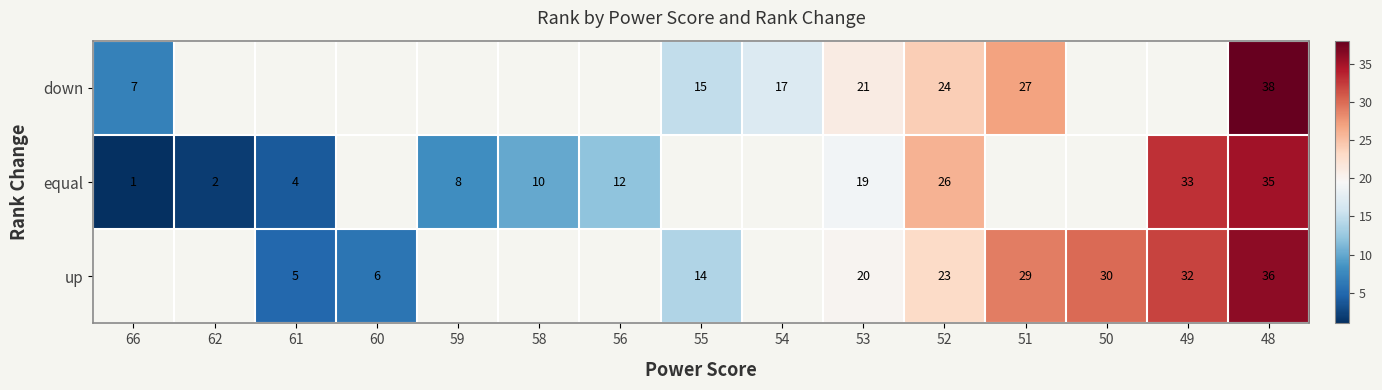

The value of equal at 61 is 7. True or false?

False